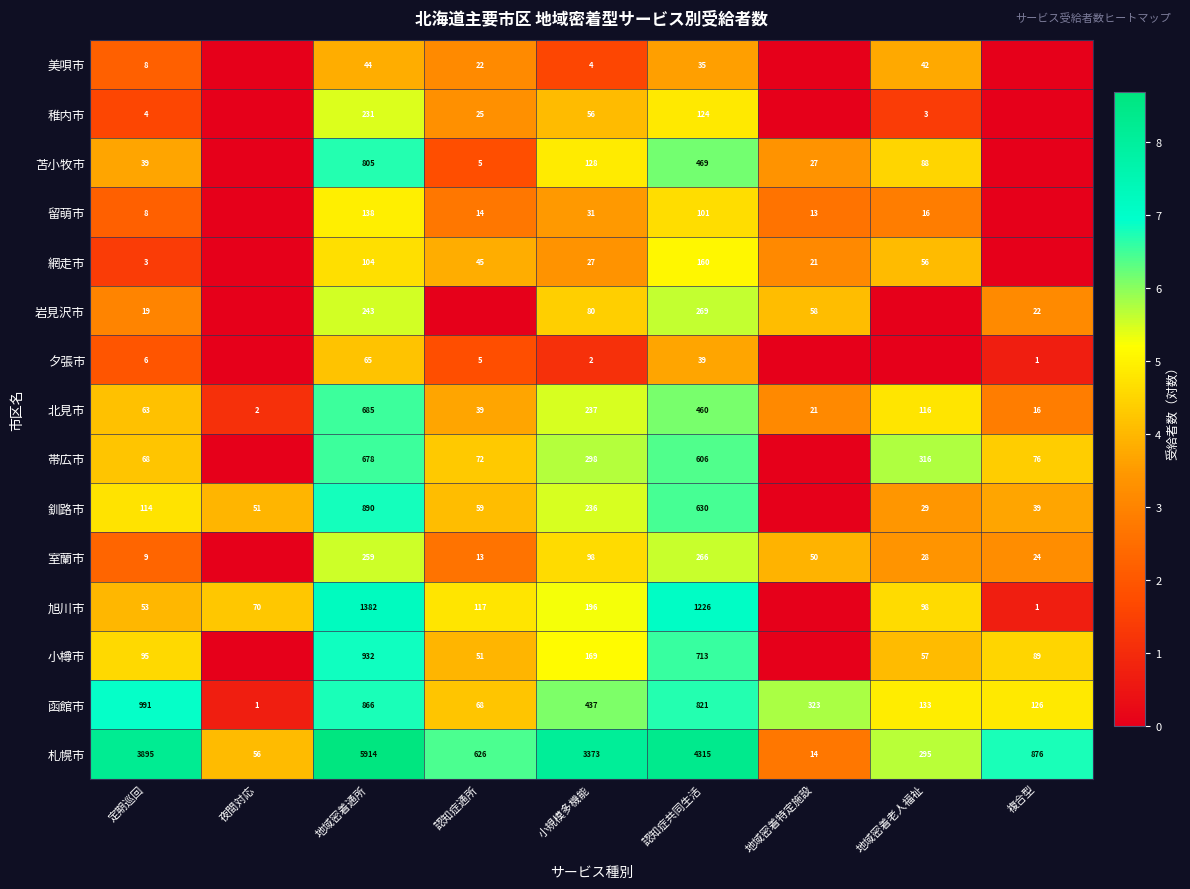

List the labels in order of 札幌市 value, smallest first.

地域密着特定施設, 夜間対応, 地域密着老人福祉, 認知症通所, 複合型, 小規模多機能, 定期巡回, 認知症共同生活, 地域密着通所